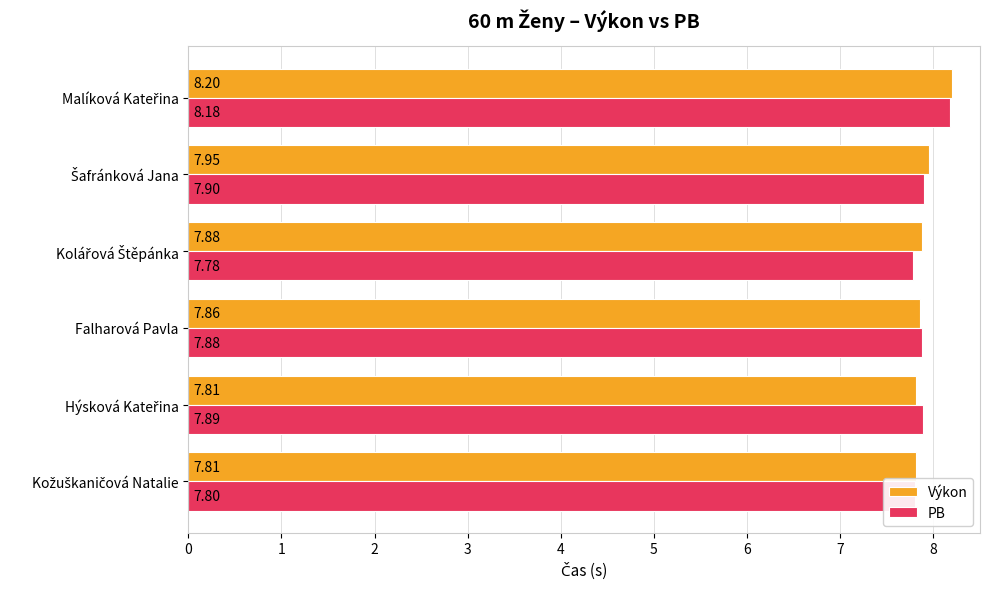

At how many categories does at least one series exceed 7?

6